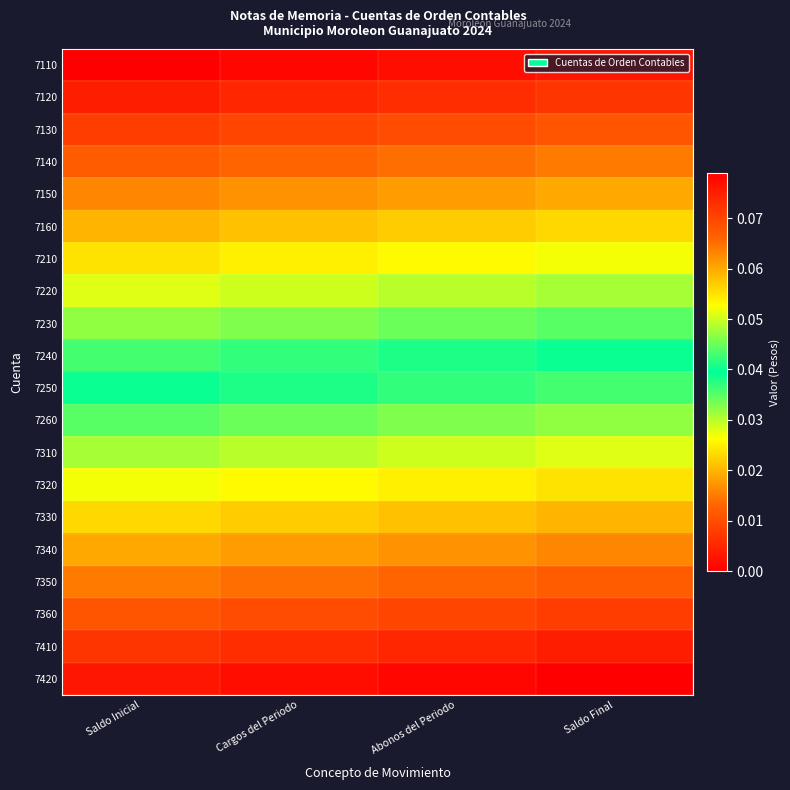

What is the total value across all series at Cargos del Periodo?

0.8